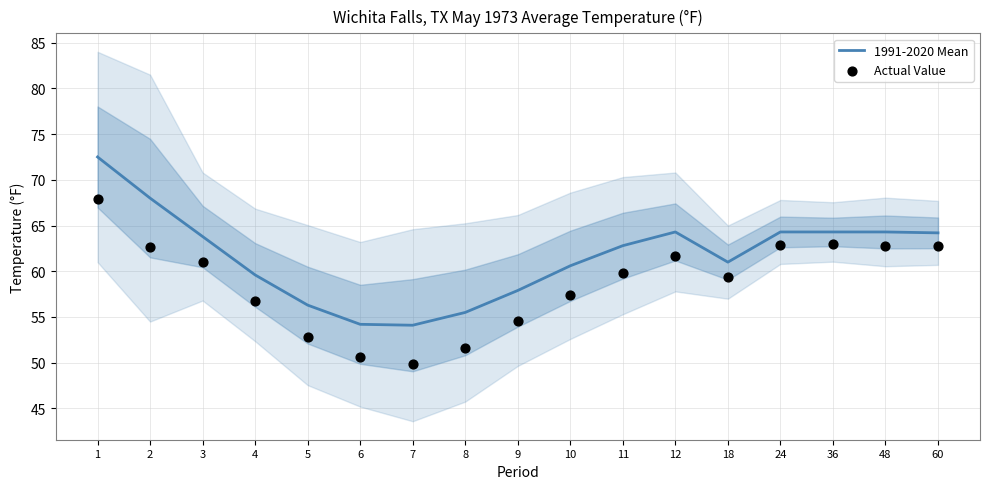

At which category is the sum across all series the highest?

1